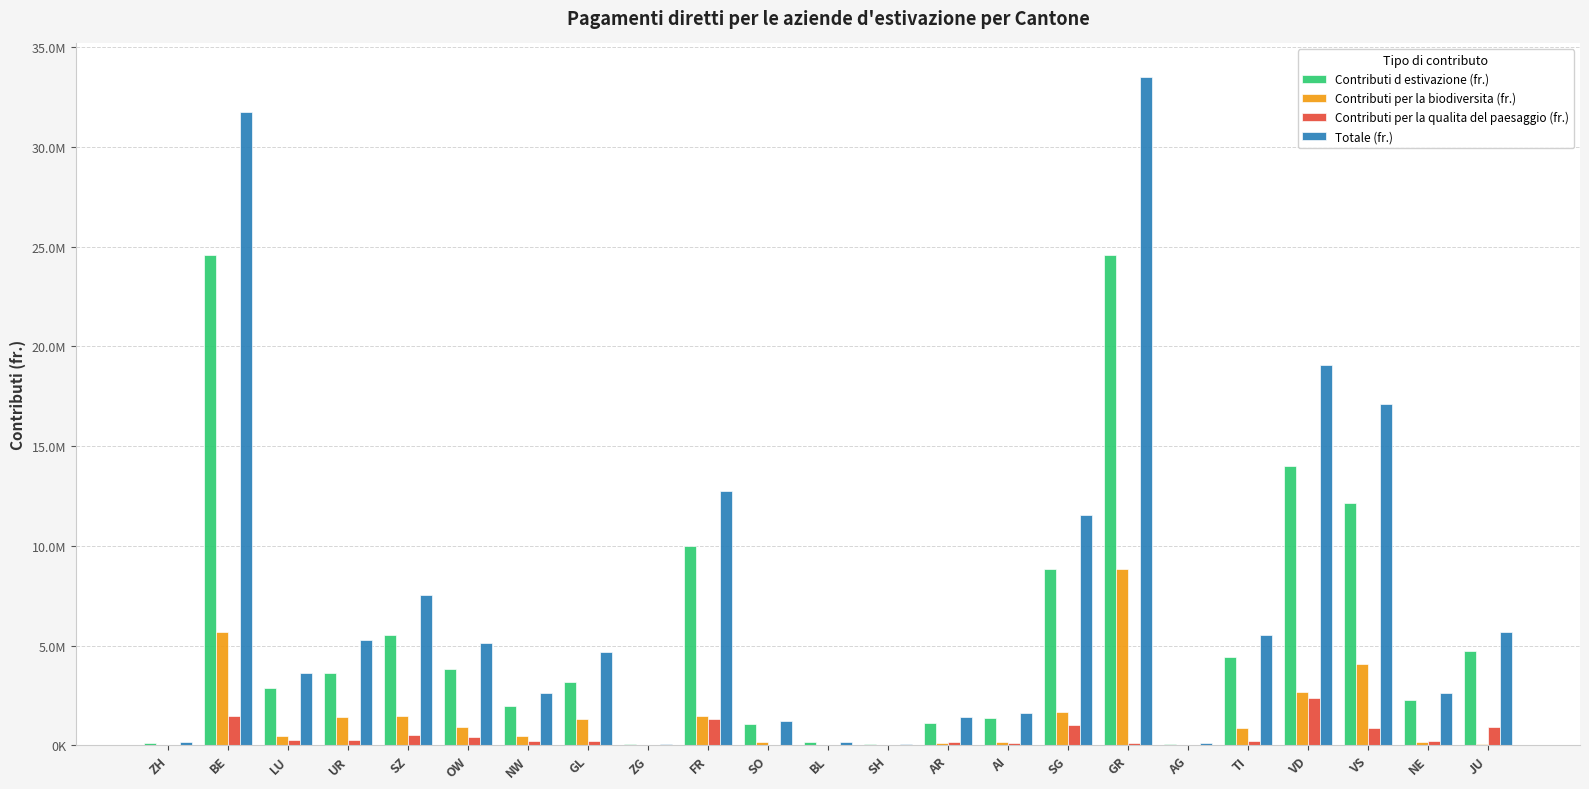

What are all the series names shown in the legend?

Contributi d estivazione (fr.), Contributi per la biodiversita (fr.), Contributi per la qualita del paesaggio (fr.), Totale (fr.)